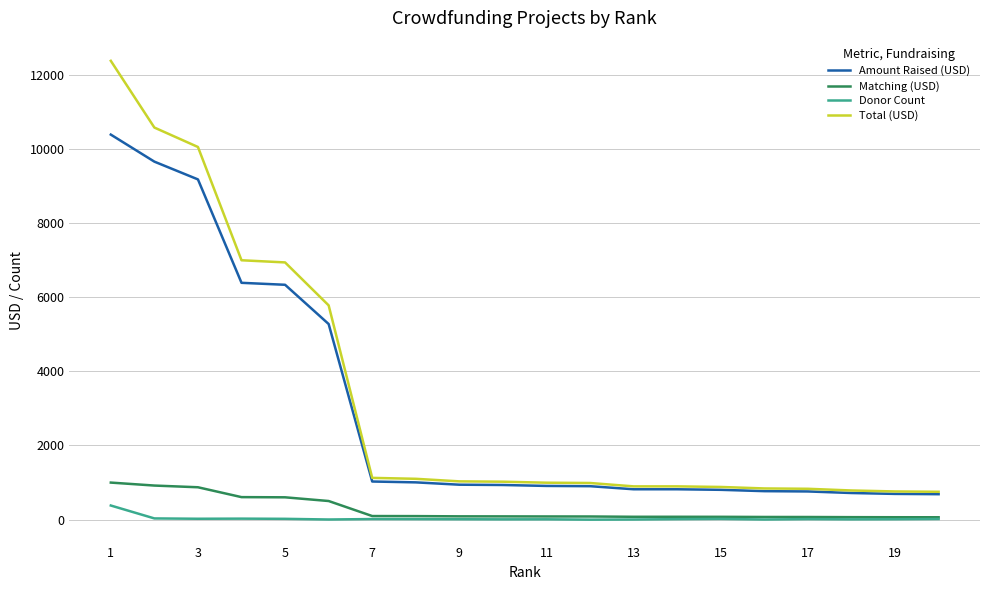

Rank the series by their maximum value, from highest to lowest.

Total (USD), Amount Raised (USD), Matching (USD), Donor Count